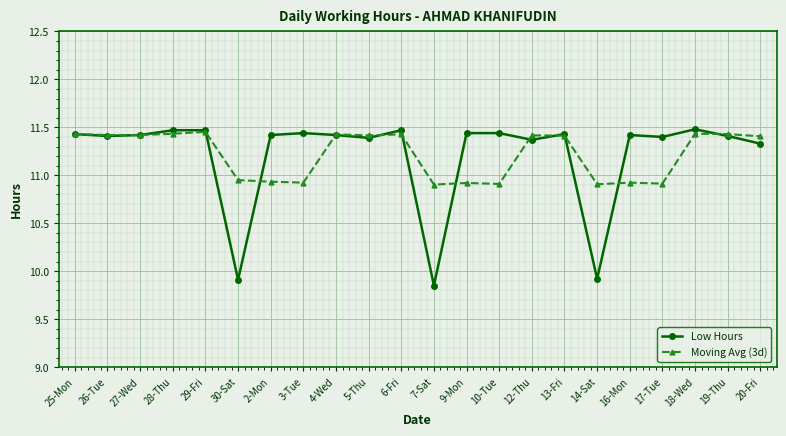

What is the total value across all series at 5-Thu?

22.8